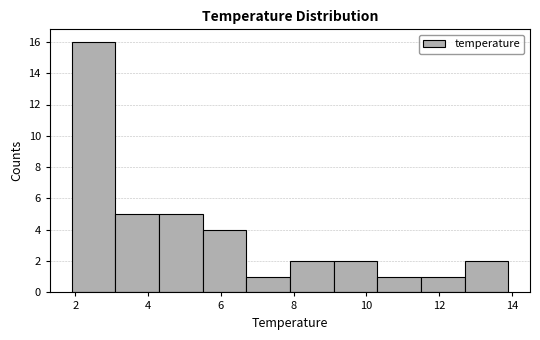

Reading left to right, transcribe this chart: for each bar, give the range it covers on the x-axis and its height. Neither the bar edges nor the heights are printed on the chart, so give them approximately, as read against the axes.

1.9 to 3.1: 16
3.1 to 4.3: 5
4.3 to 5.5: 5
5.5 to 6.7: 4
6.7 to 7.9: 1
7.9 to 9.1: 2
9.1 to 10.3: 2
10.3 to 11.5: 1
11.5 to 12.7: 1
12.7 to 13.9: 2